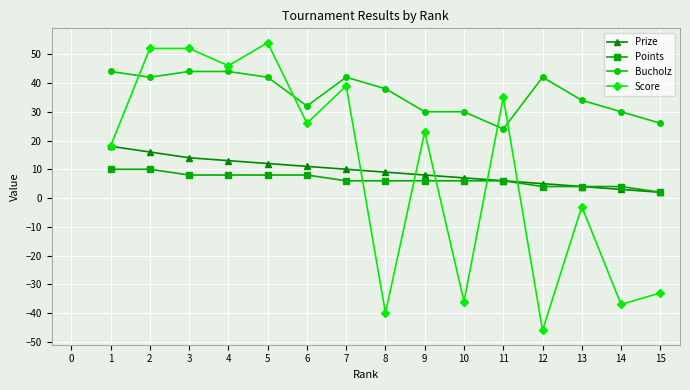

Which series changed the most between 5 and 7?

Score